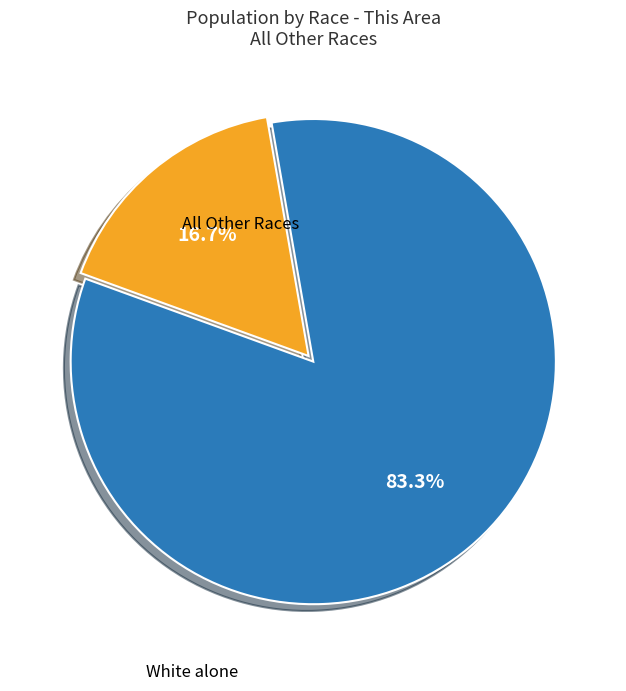

Is there any slice that represents more than half of the pie?

Yes